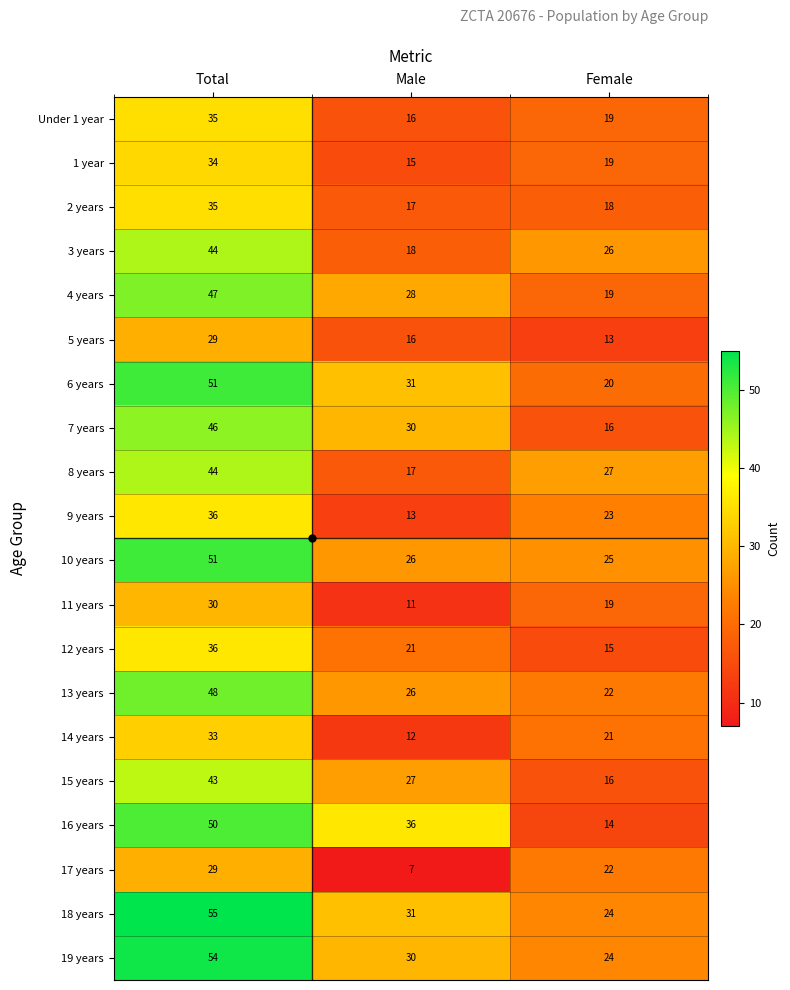

What is the total value across all series at Female?

402